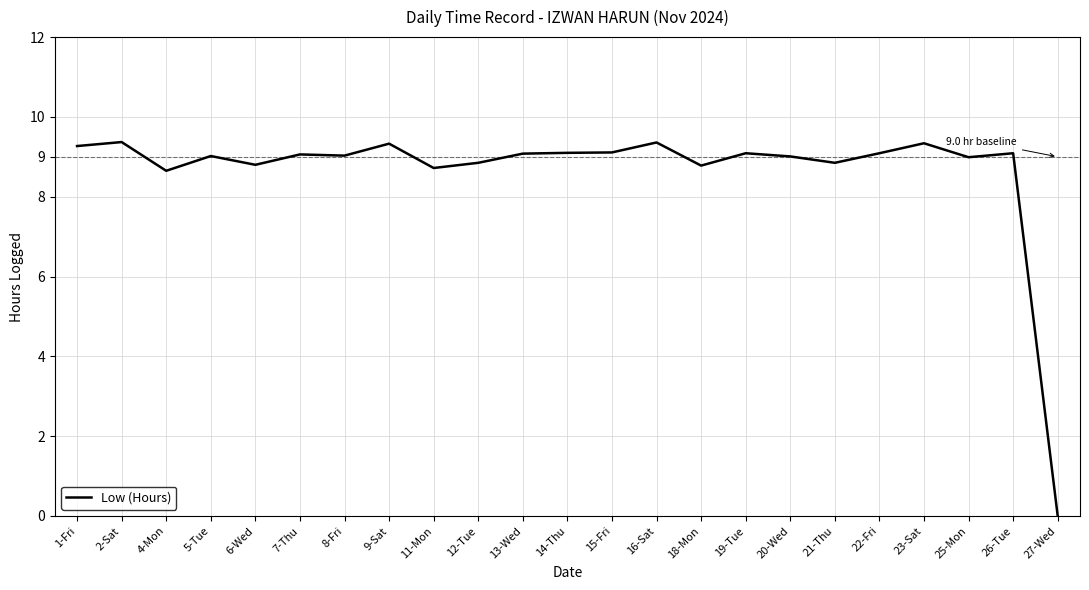

Between 26-Tue and 12-Tue, which is larger?

26-Tue